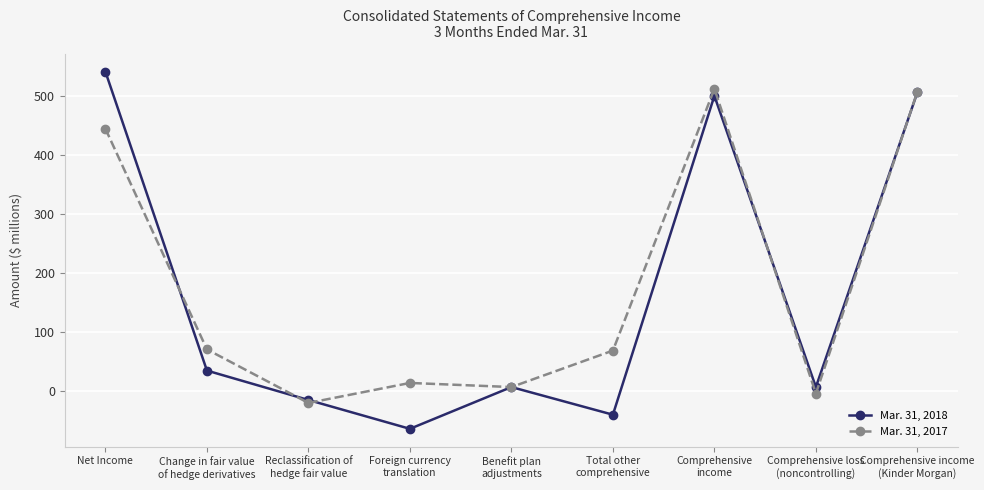

What is the average value of the Mar. 31, 2018 series?

164